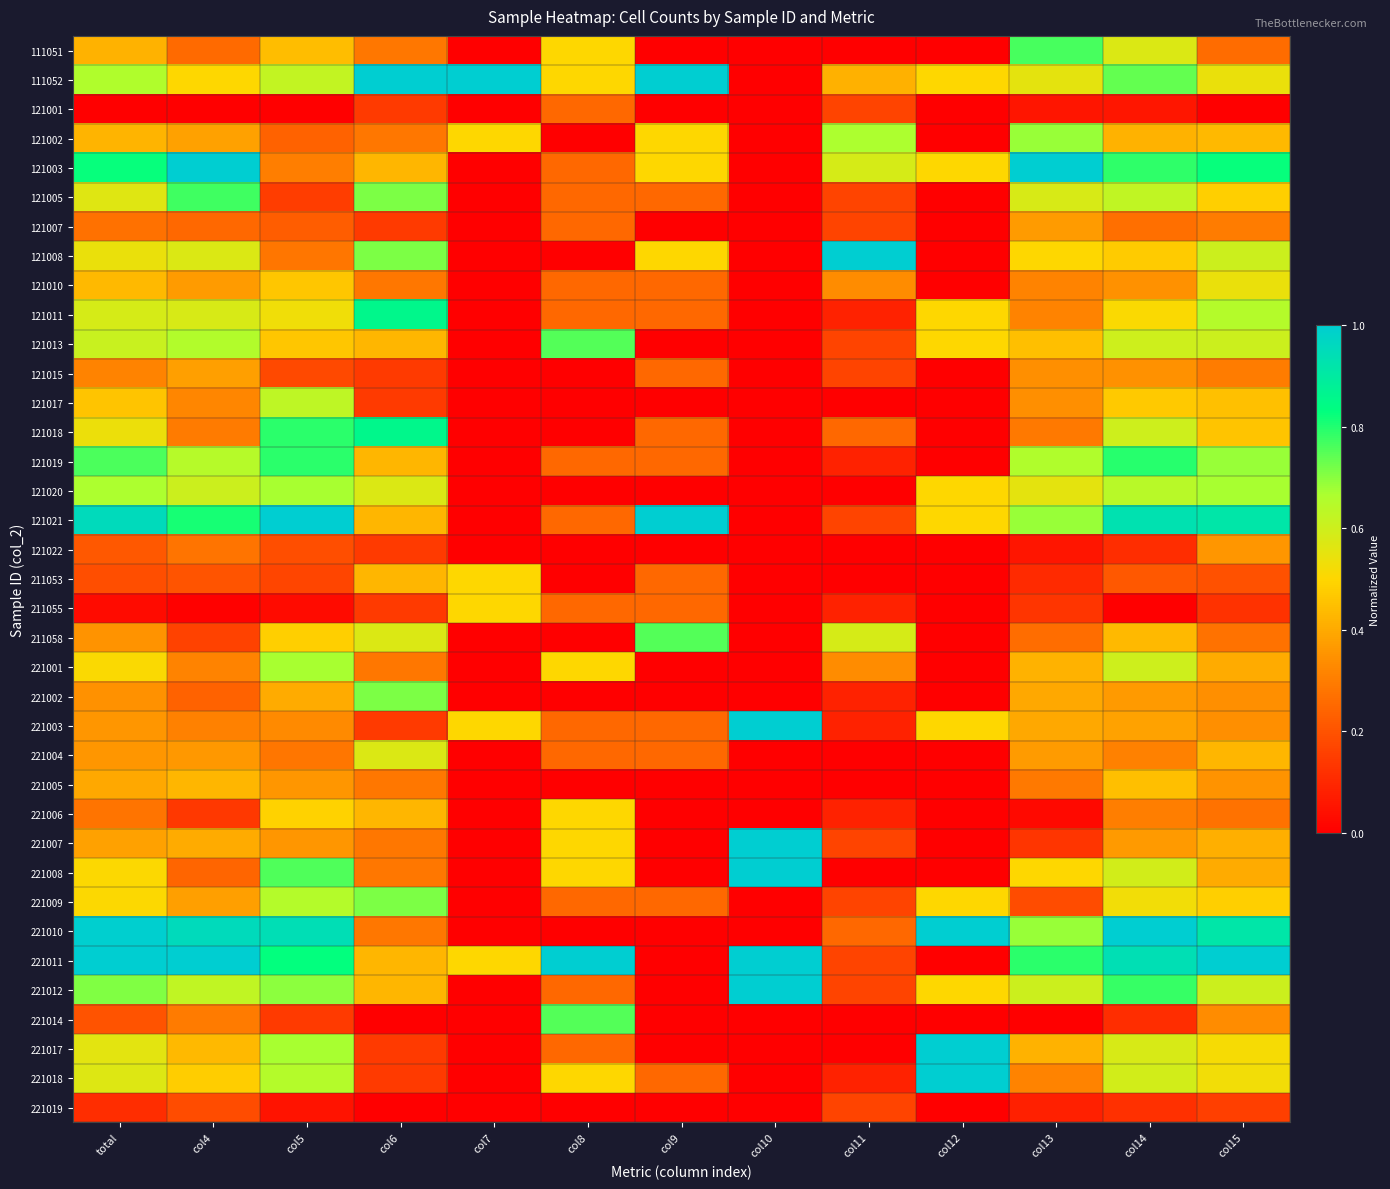

At col7, list the series in order from smallest to largest.

111051, 121001, 121003, 121005, 121007, 121008, 121010, 121011, 121013, 121015, 121017, 121018, 121019, 121020, 121021, 121022, 211058, 221001, 221002, 221004, 221005, 221006, 221007, 221008, 221009, 221010, 221012, 221014, 221017, 221018, 221019, 121002, 211053, 211055, 221003, 221011, 111052